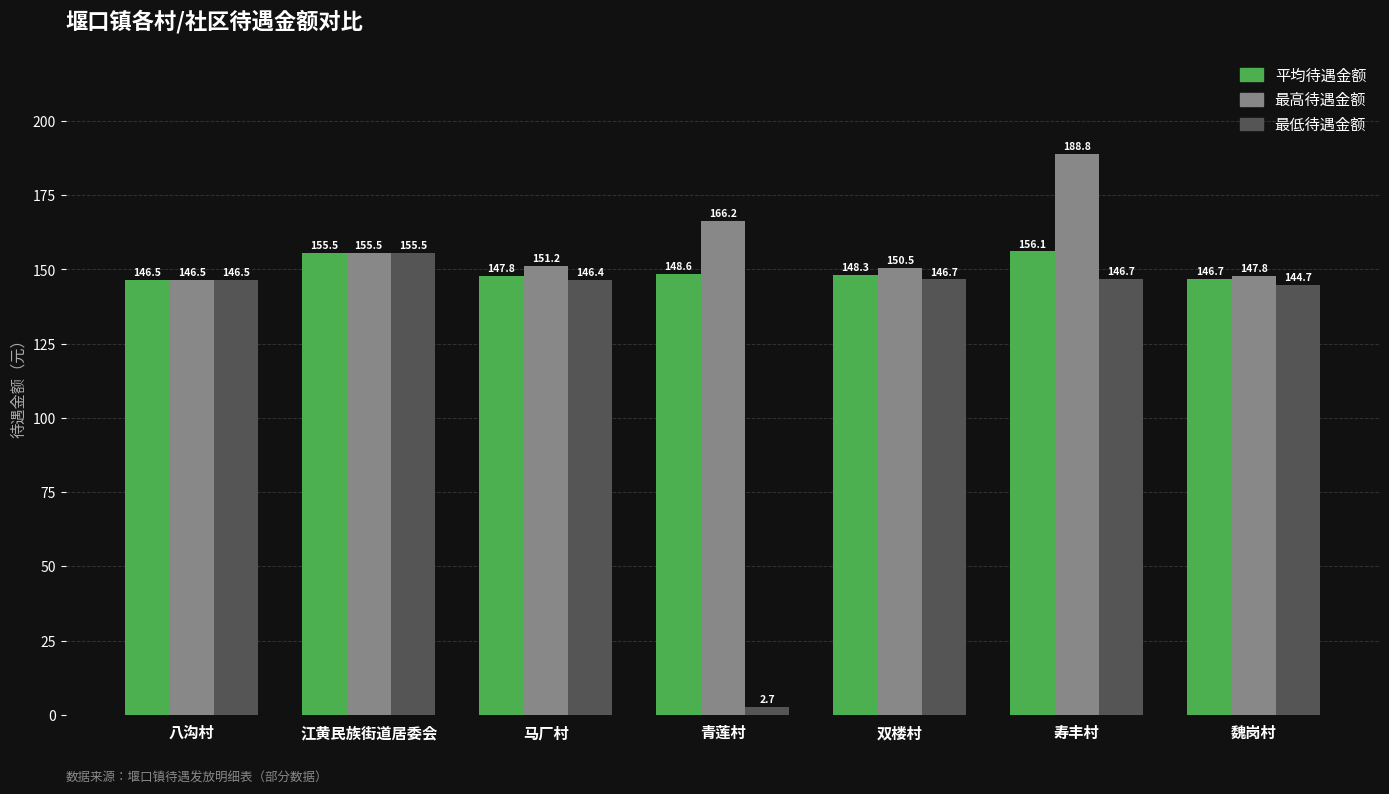

List the series in order of their overall mean, lowest first.

最低待遇金额, 平均待遇金额, 最高待遇金额